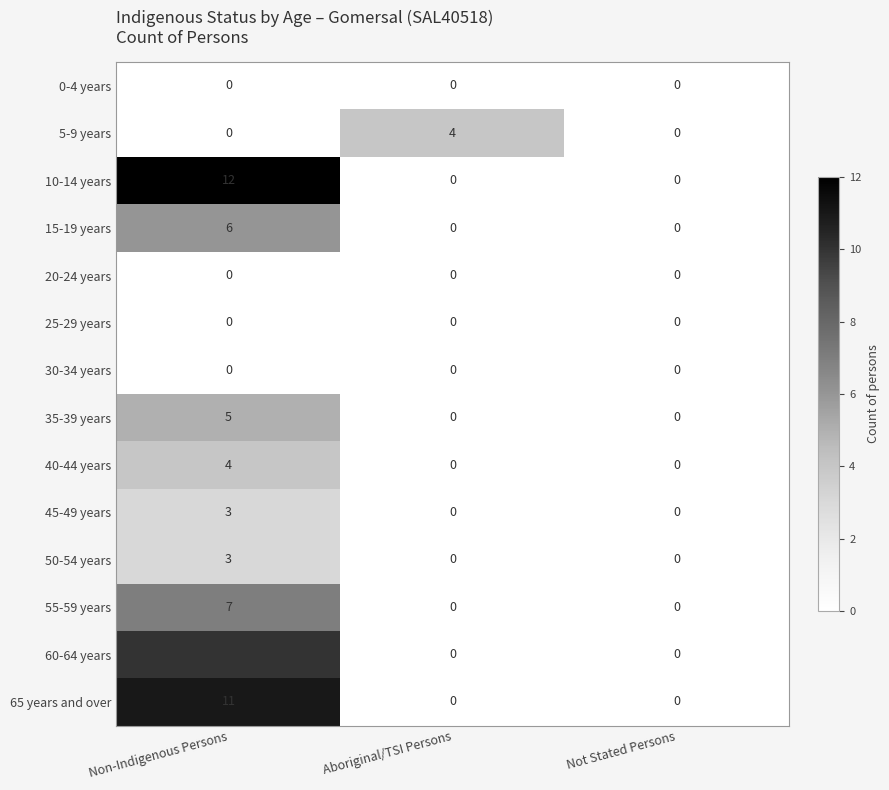

Which series changed the most between Non-Indigenous Persons and Not Stated Persons?

10-14 years